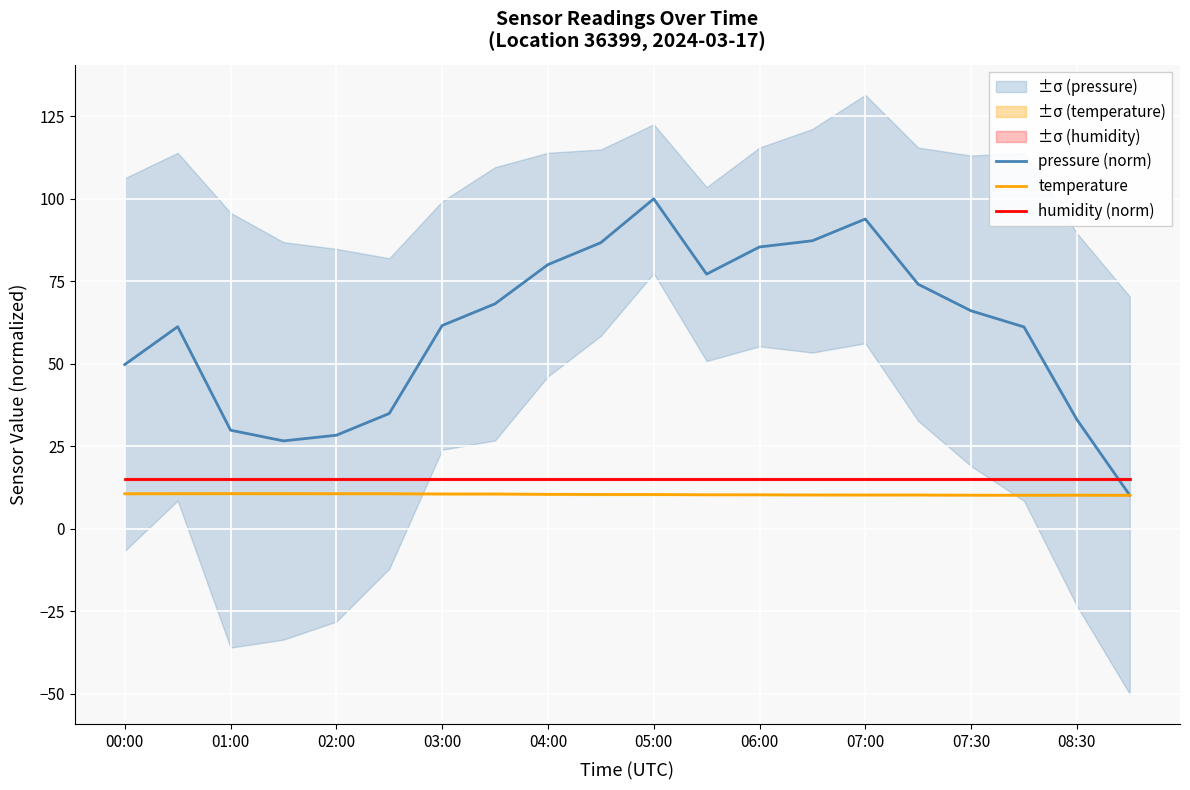

What is the lowest value of the pressure (norm) series?

10.2